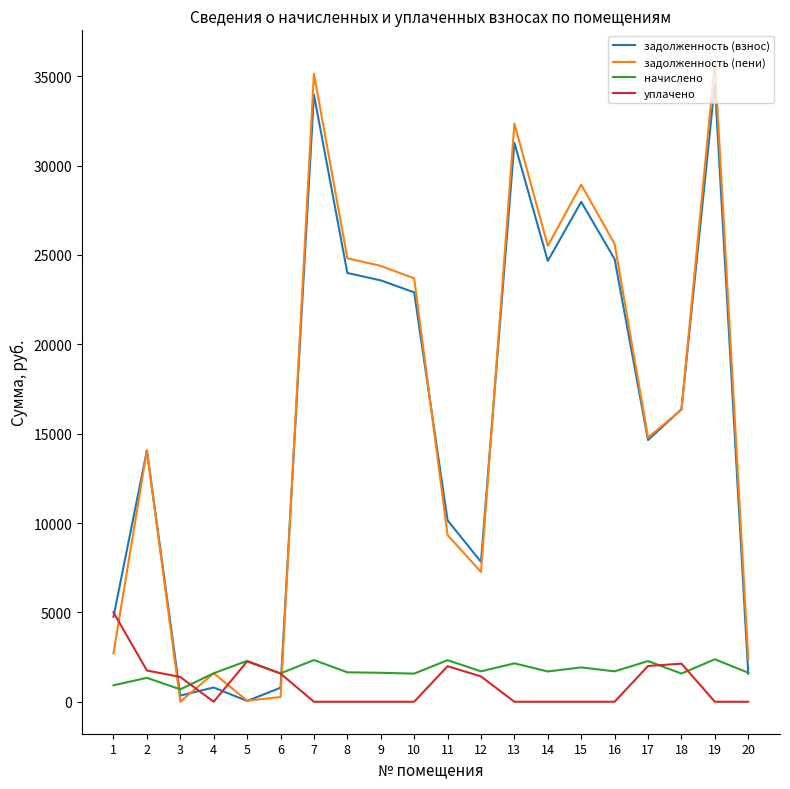

How many values in the задолженность (взнос) series are below 16363?

10